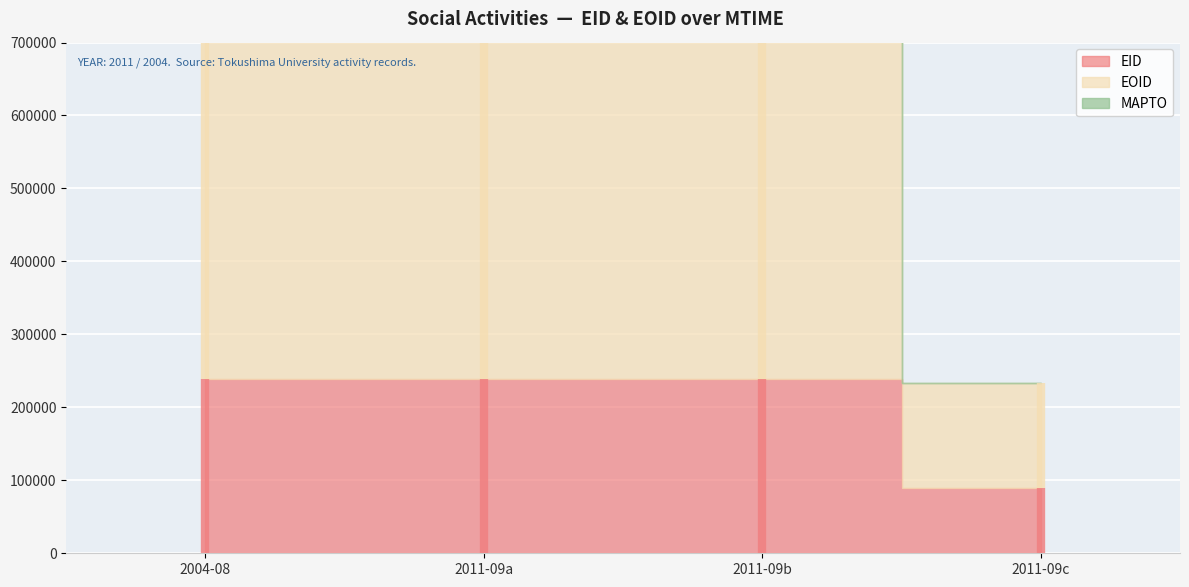

Reading right to left, list all the values displayed in this chart.

EID: 90145	239306	239299	239298
EOID: 143834	613675	613668	613667
MAPTO: 0	0	0	0